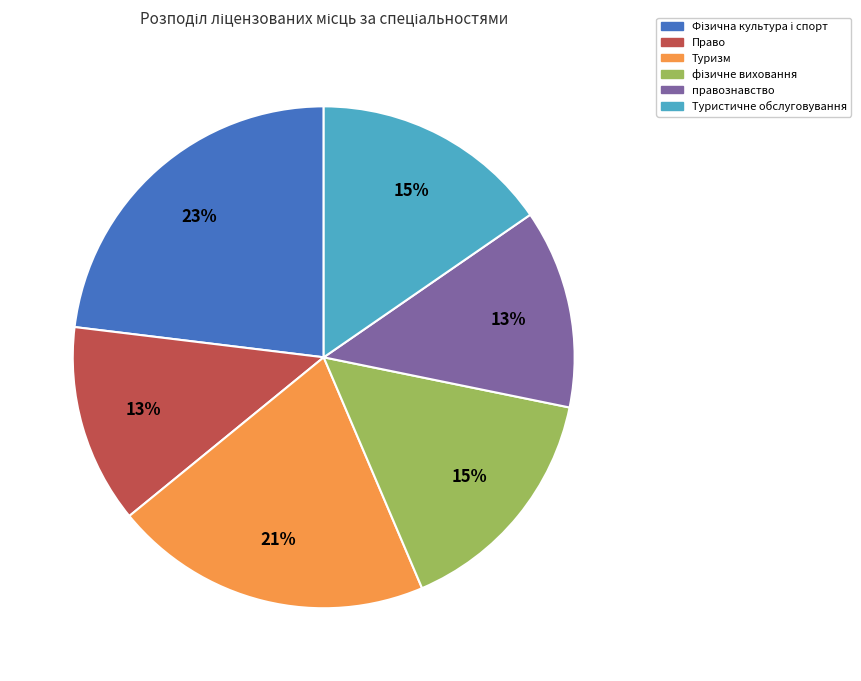

Is it true that Туристичне обслуговування is 15% of the pie?

True